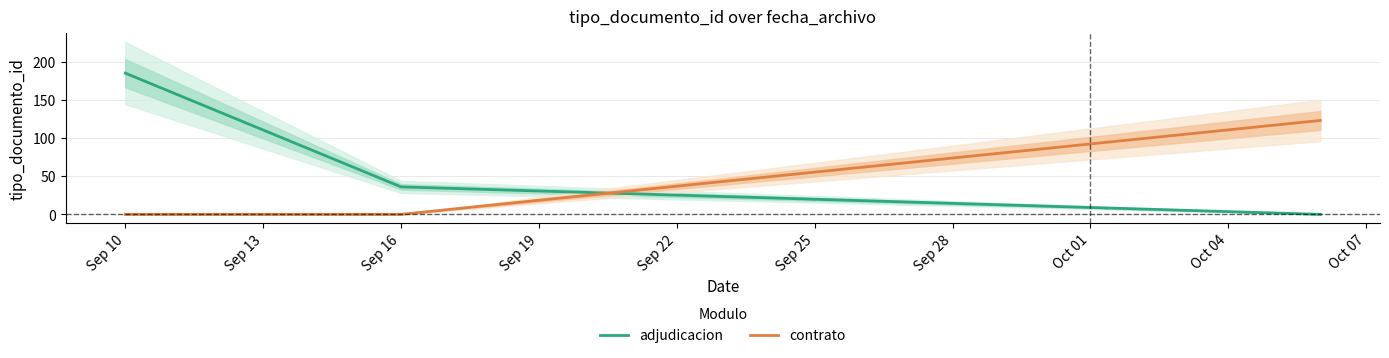

The contrato series shows 0 at Sep 10. True or false?

True